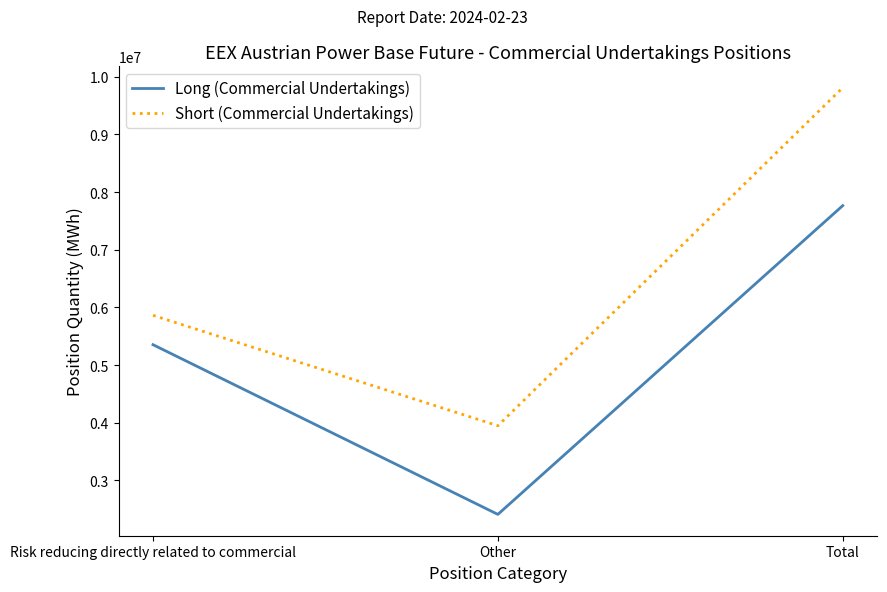

What is the approximate value of Short (Commercial Undertakings) at Other, to the nearest 50?

3947450